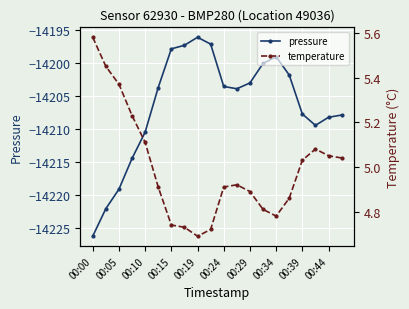

The pressure series shows -20324.5 at 15. True or false?

False